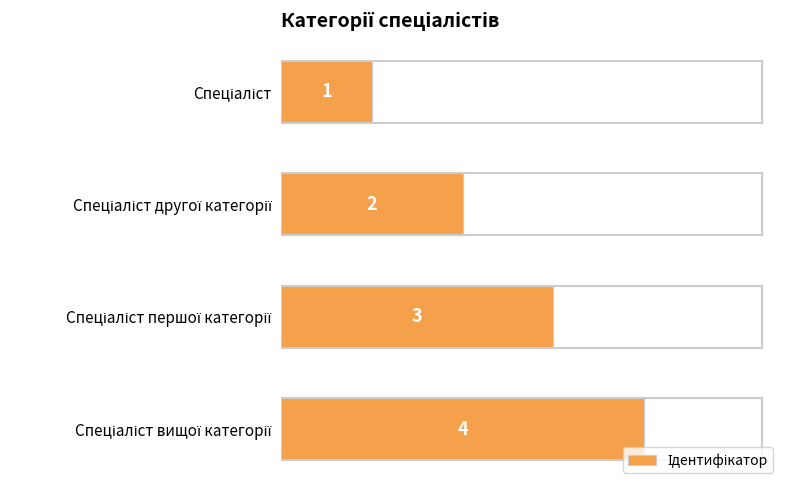

What is the sum of all values?

10